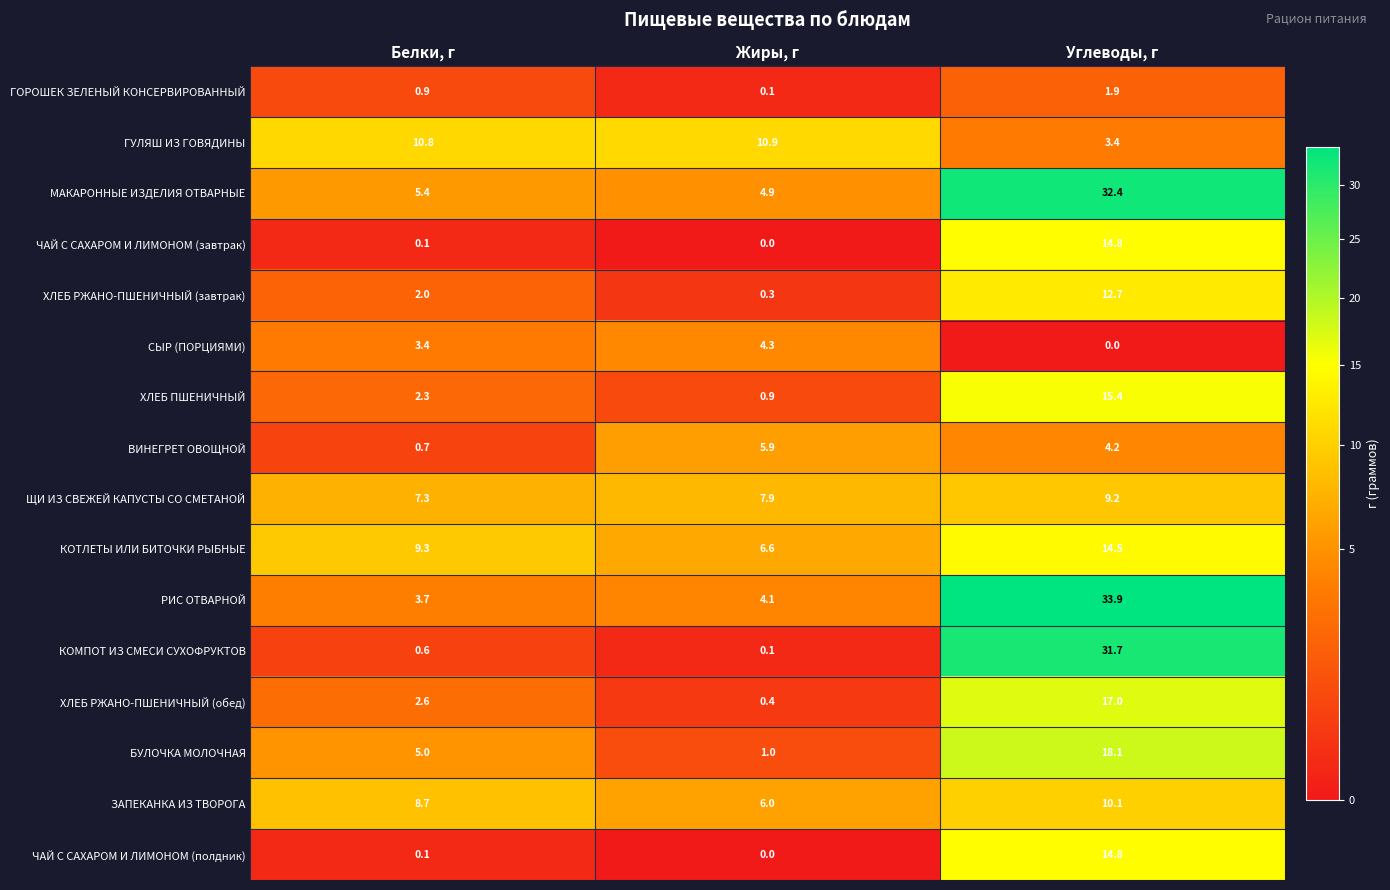

Which series has the largest total across all categories?

МАКАРОННЫЕ ИЗДЕЛИЯ ОТВАРНЫЕ